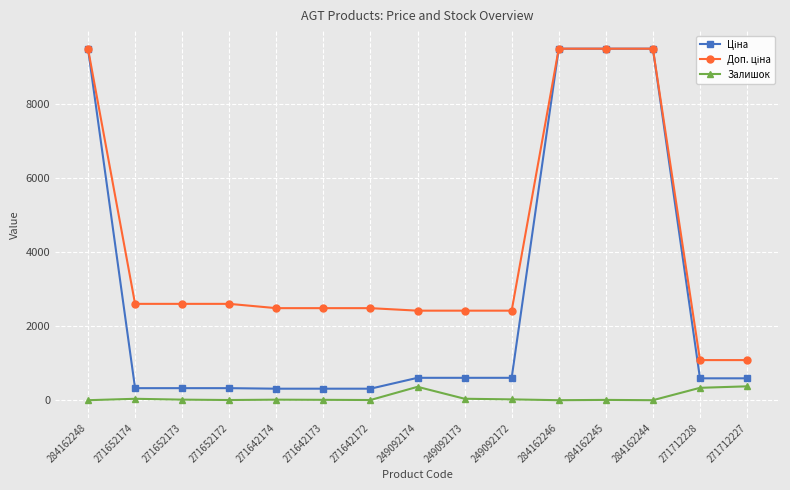

At how many categories does at least one series exceed 6713?

4